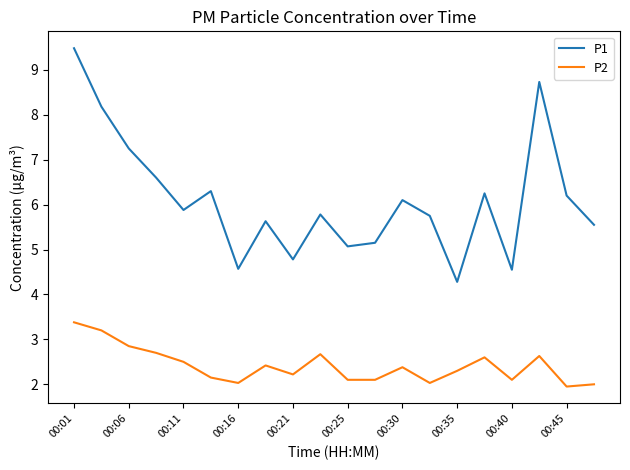

At how many categories does at least one series exceed 6?

9